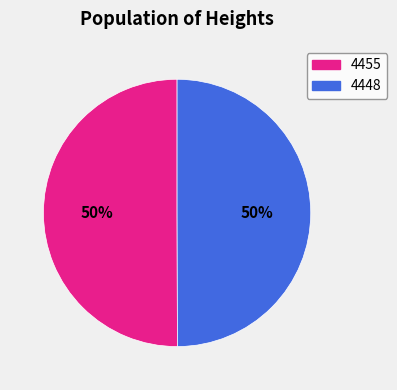

Do 4455 and 4448 together represent more than half of the pie?

Yes